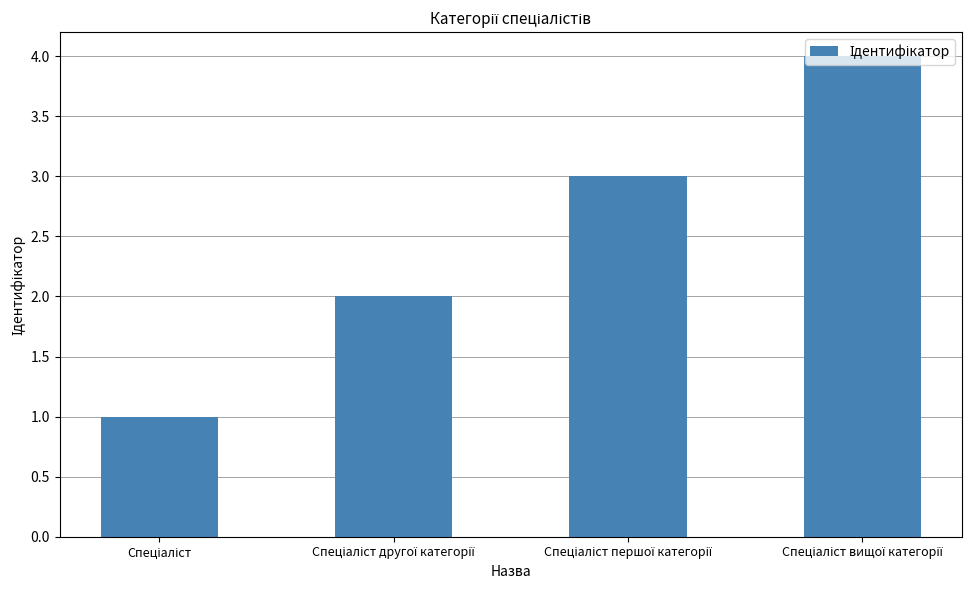

Count the values in the range 2 to 4.

3